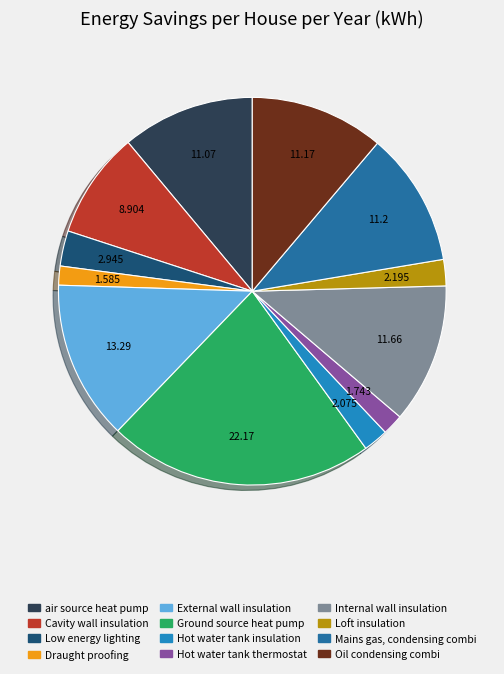

Count the number of slices in the pie.

12